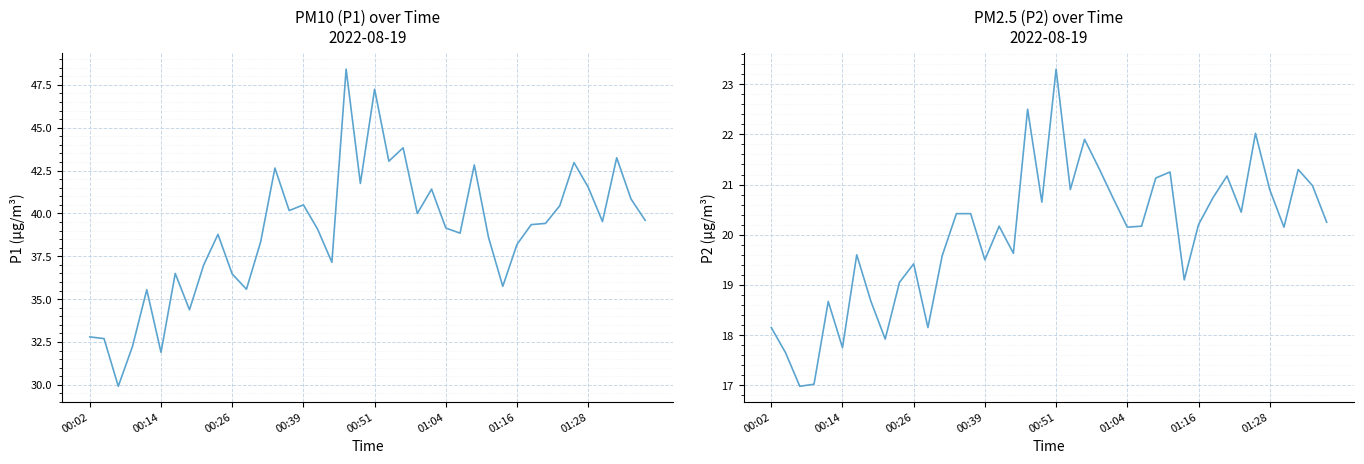

Reading left to right, extract all data points from this chart.

P1: 32.8	32.7	29.9	32.2	35.5	31.9	36.5	34.4	37.0	38.8	36.5	35.6	38.4	42.6	40.2	40.5	39.1	37.1	48.4	41.8	47.2	43.0	43.8	40.0	41.4	39.1	38.9	42.8	38.6	35.8	38.2	39.4	39.4	40.5	43.0	41.5	39.5	43.2	40.9	39.6
P2: 18.1	17.6	17.0	17.0	18.7	17.8	19.6	18.7	17.9	19.1	19.4	18.1	19.6	20.4	20.4	19.5	20.2	19.6	22.5	20.6	23.3	20.9	21.9	21.3	20.7	20.1	20.2	21.1	21.2	19.1	20.2	20.7	21.2	20.4	22.0	20.9	20.1	21.3	21.0	20.2